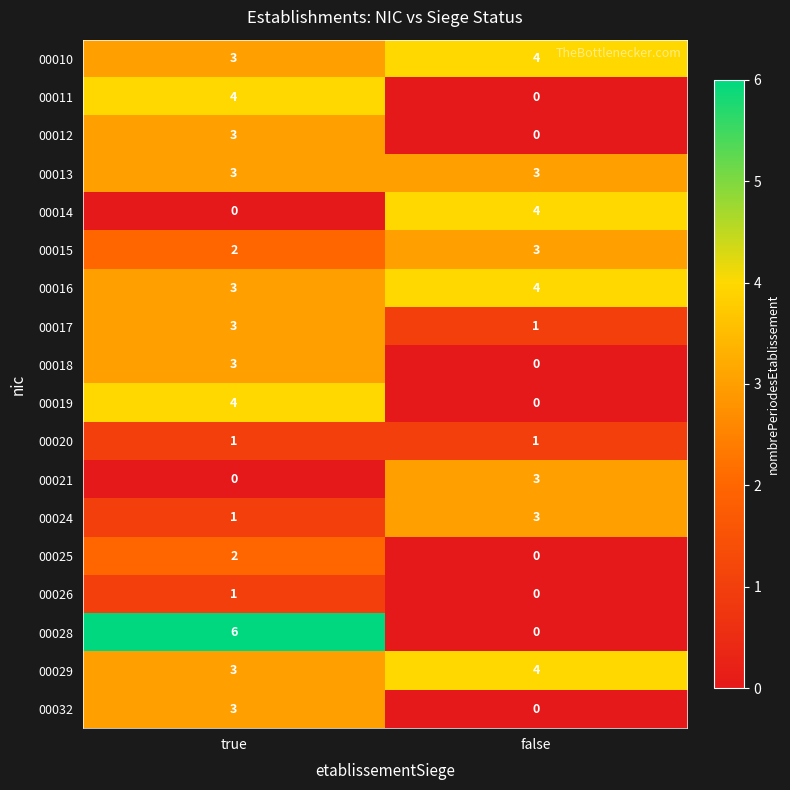

The 00028 series shows 9 at true. True or false?

False